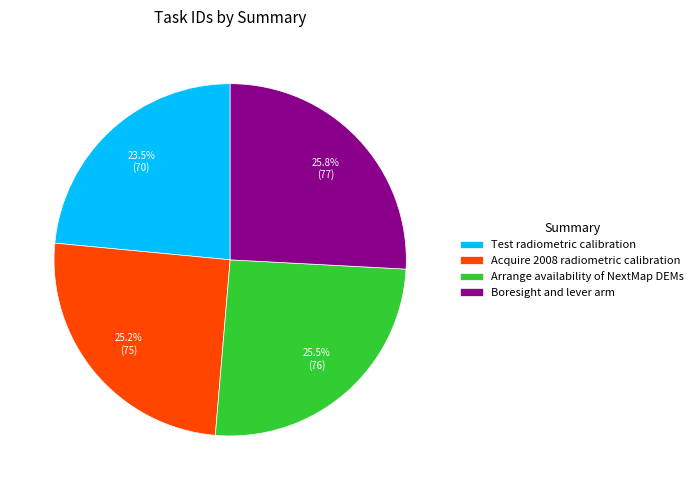

To the nearest percent, what is the difference between the Boresight and lever arm and Acquire 2008 radiometric calibration slice percentages?

1%